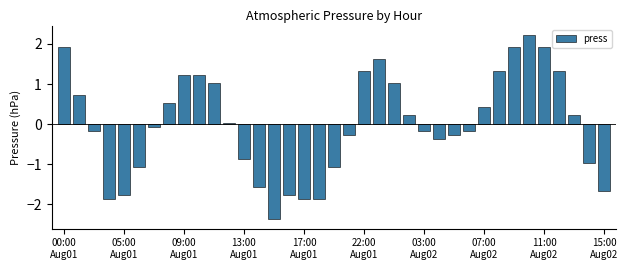

What is the minimum value shown in the chart?

-2.4